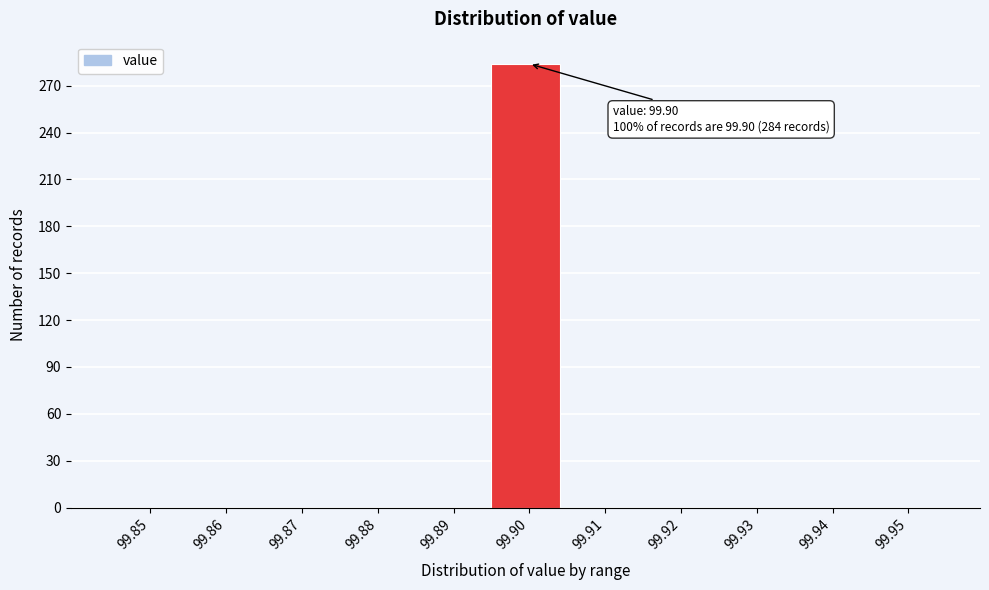

Reading left to right, transcribe all the data shown in this chart.

99.85=0	99.86=0	99.87=0	99.88=0	99.89=0	99.90=284	99.91=0	99.92=0	99.93=0	99.94=0	99.95=0